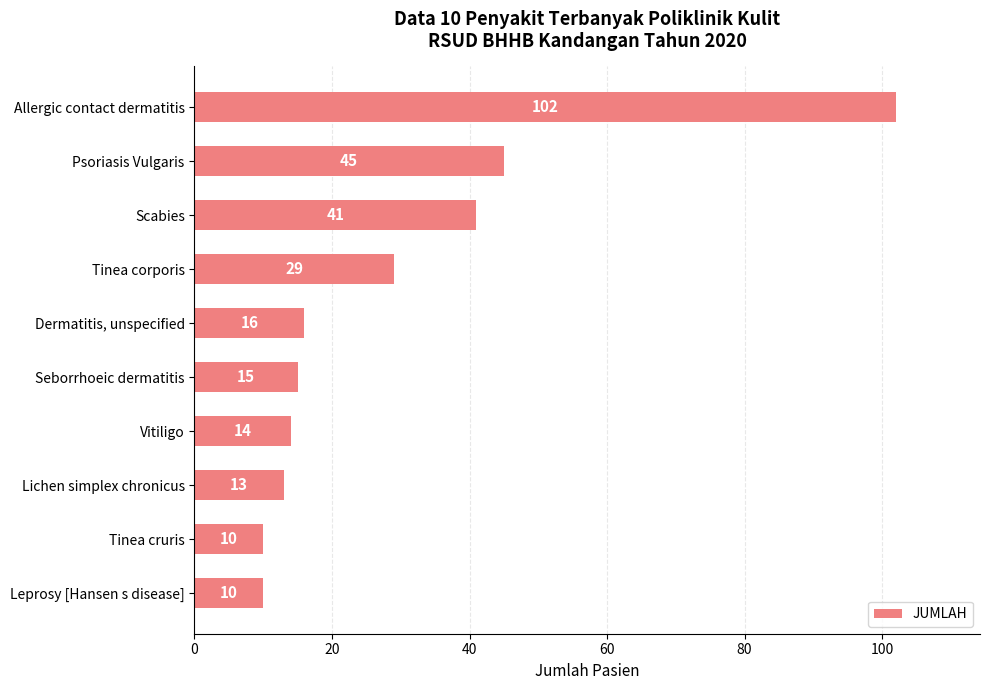

What is the difference between the maximum and second lowest values?

92